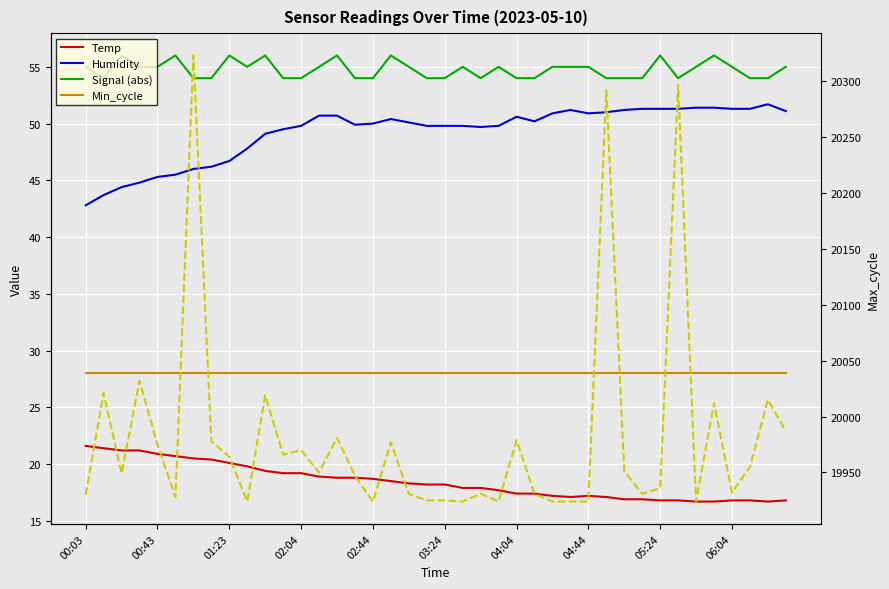

Which category has the highest value in the Min_cycle series?

00:03